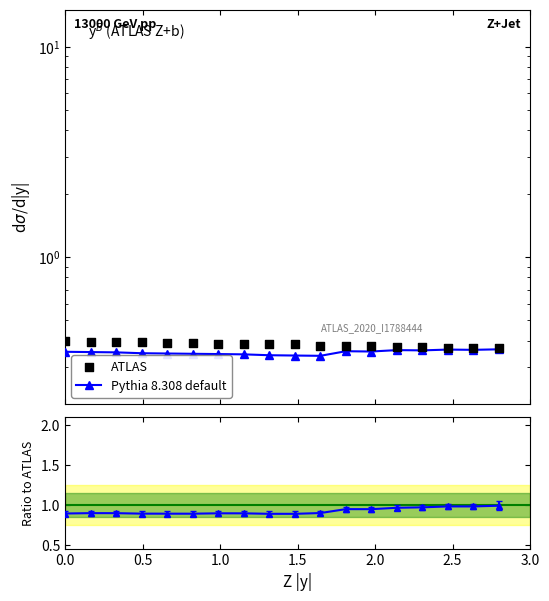

What are all the series names shown in the legend?

Pythia 8.308 default, ATLAS